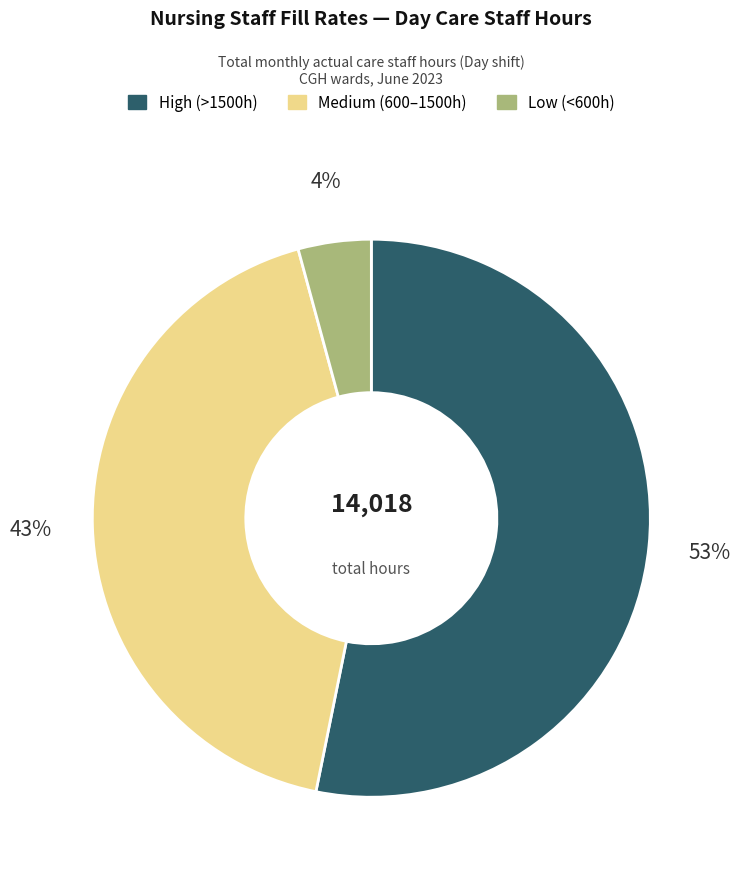

What is the smallest slice in the pie chart?

Low (<600h)